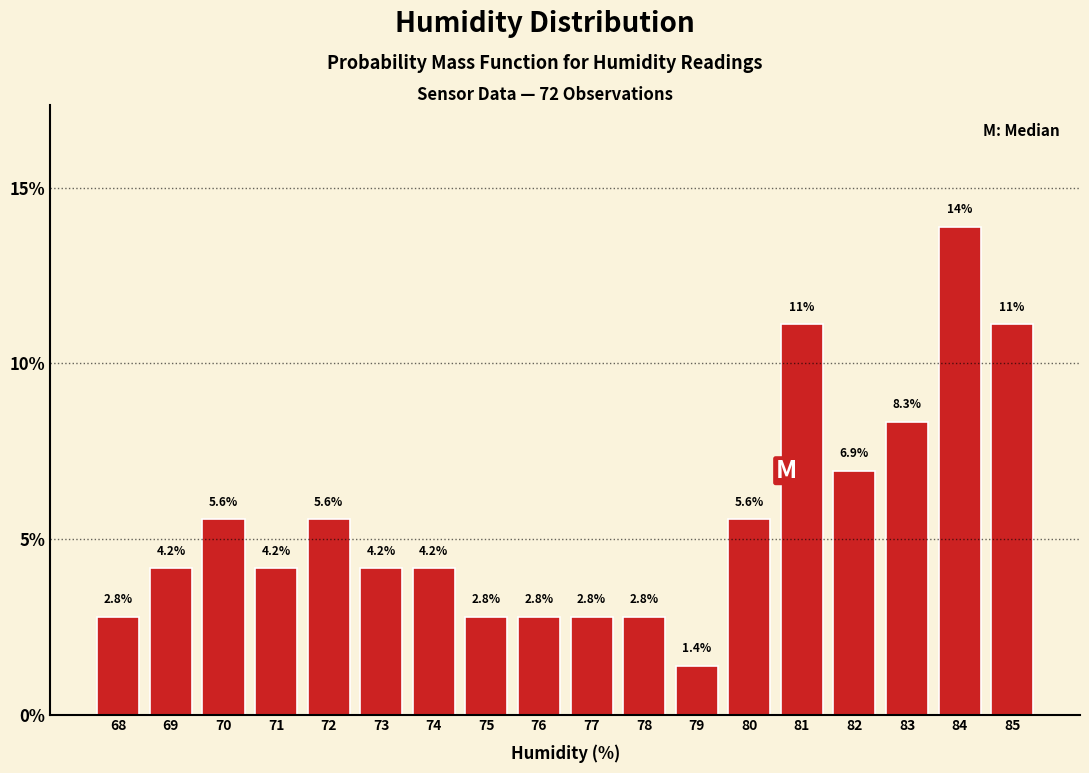

Reading right to left, transcribe all the data shown in this chart.

85=11.1	84=13.9	83=8.3	82=6.9	81=11.1	80=5.6	79=1.4	78=2.8	77=2.8	76=2.8	75=2.8	74=4.2	73=4.2	72=5.6	71=4.2	70=5.6	69=4.2	68=2.8